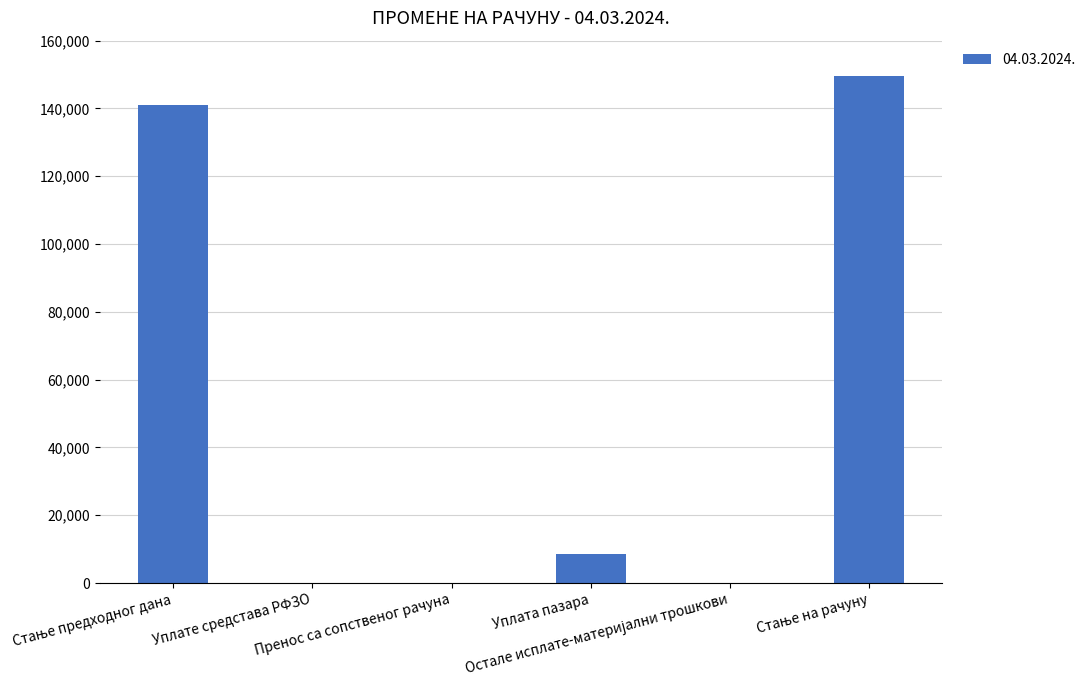

Are the bars grouped side by side (vs. stacked)?

No